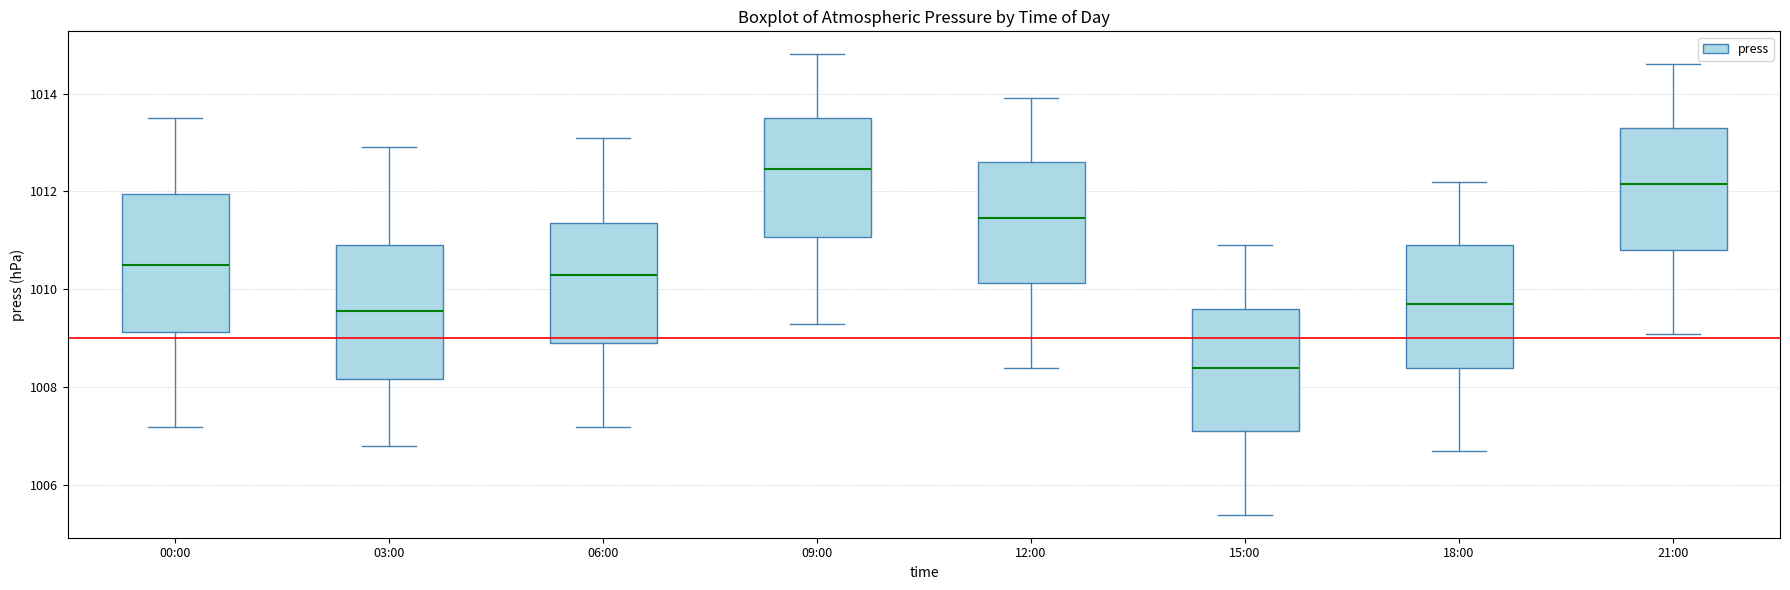

Which box's median line is the highest?

09:00